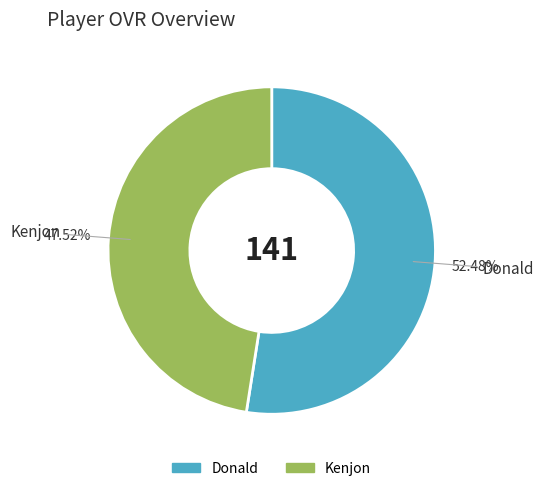

True or false: Kenjon accounts for 34% of the total.

False